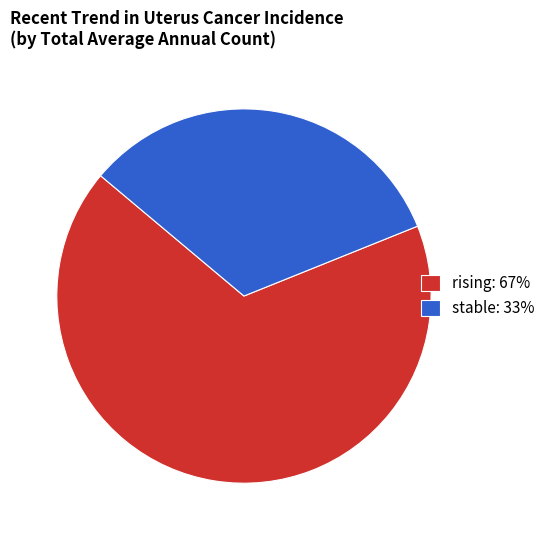

How many slices are in this pie chart?

2